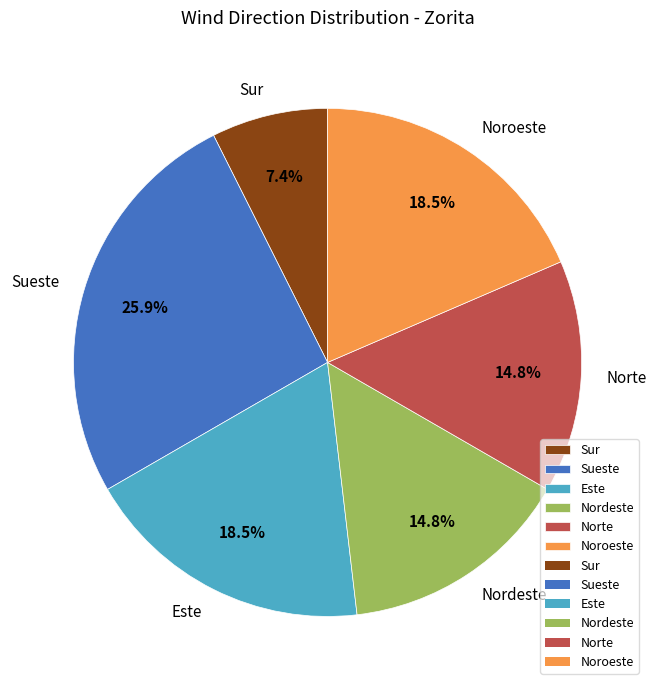

How much of the chart is everything except Sur?

92.6%